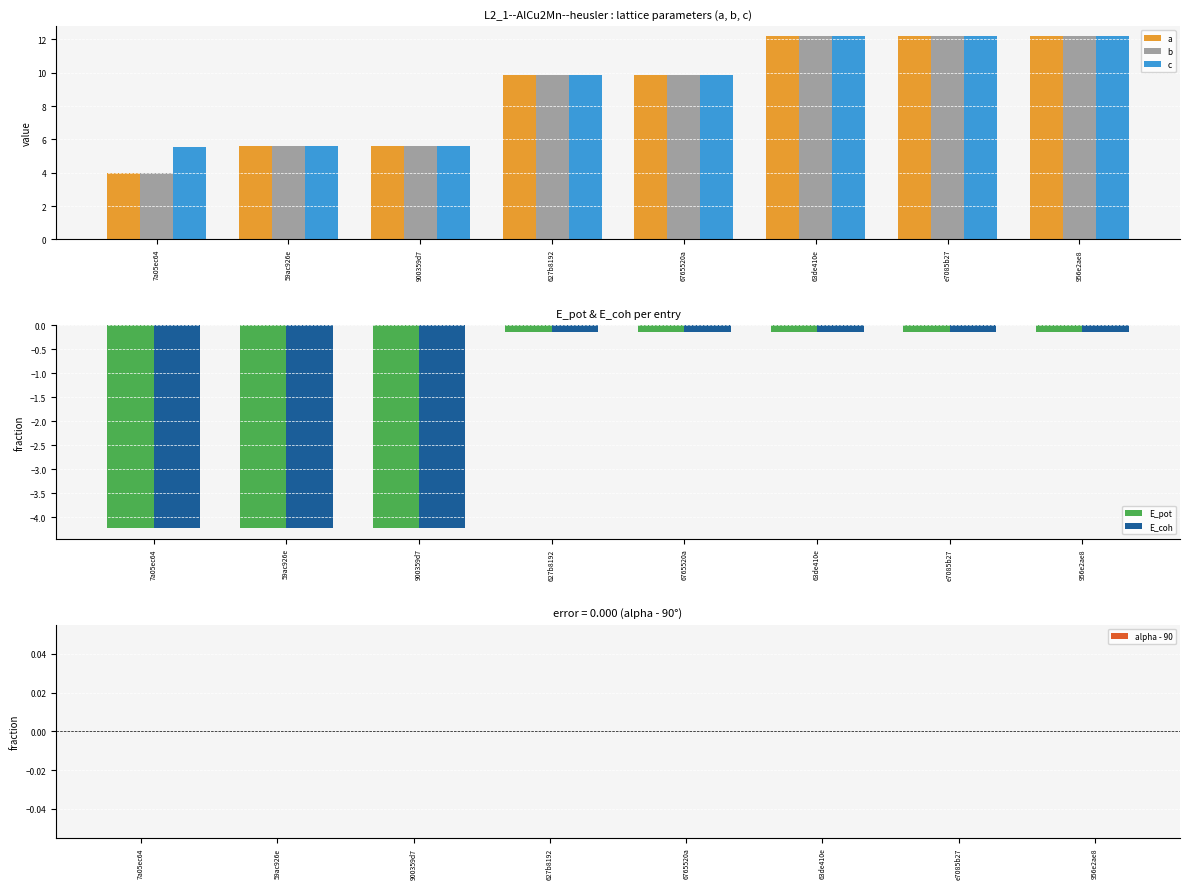

What is the difference between the highest and lowest values at 627b8192?

10.0